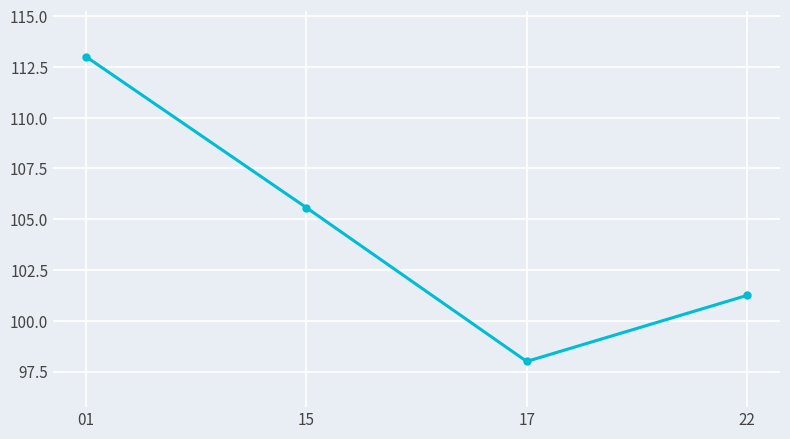

What is the average value?

104.5